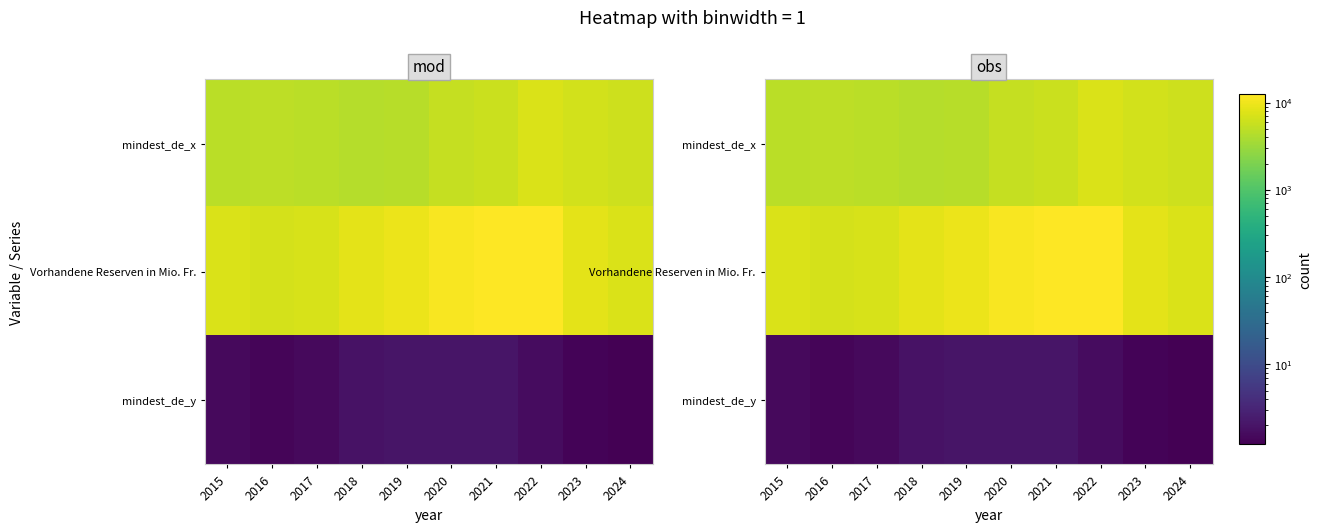

Between 2022 and 2024, which series saw the biggest shift?

Vorhandene Reserven in Mio. Fr.